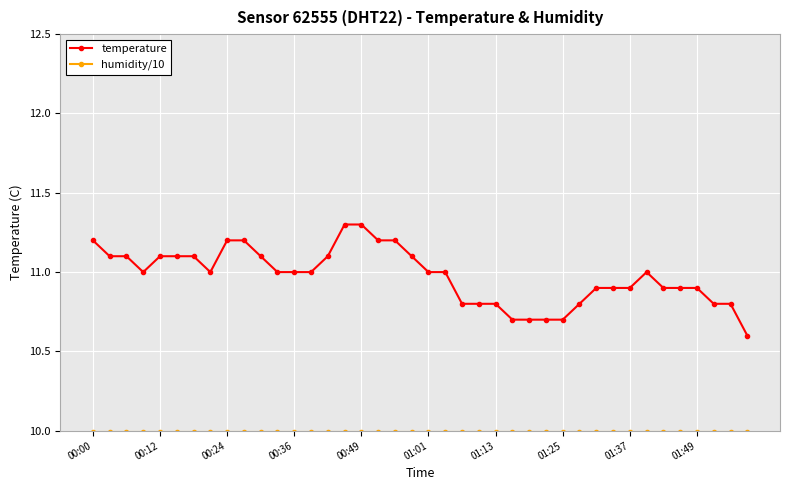

What is the average value of the temperature series?

11.0